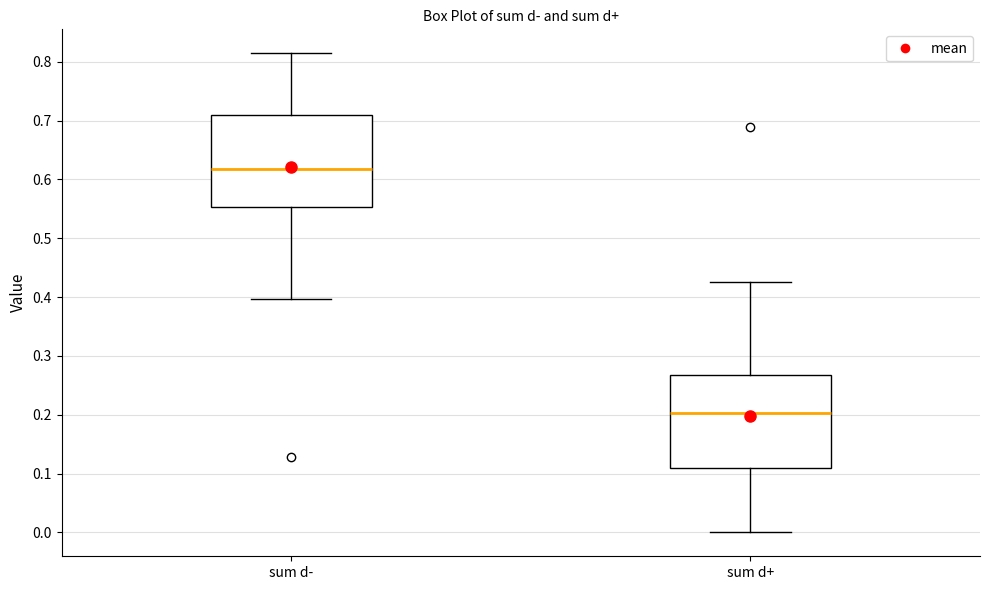

Which box has the highest median line?

sum d-